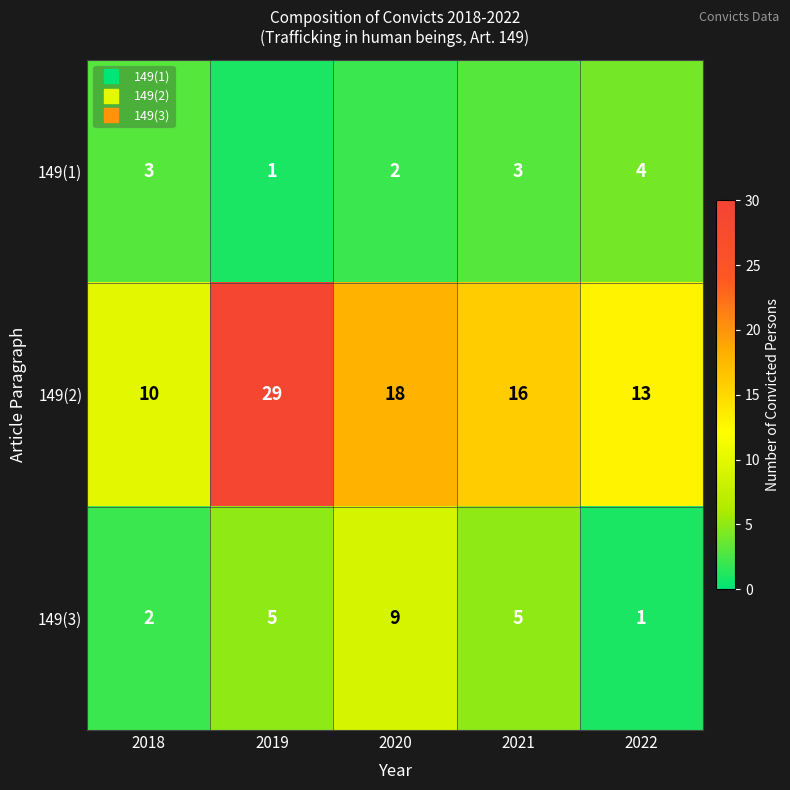

What is the sum of the 149(3) values at 2019 and 2020?

14